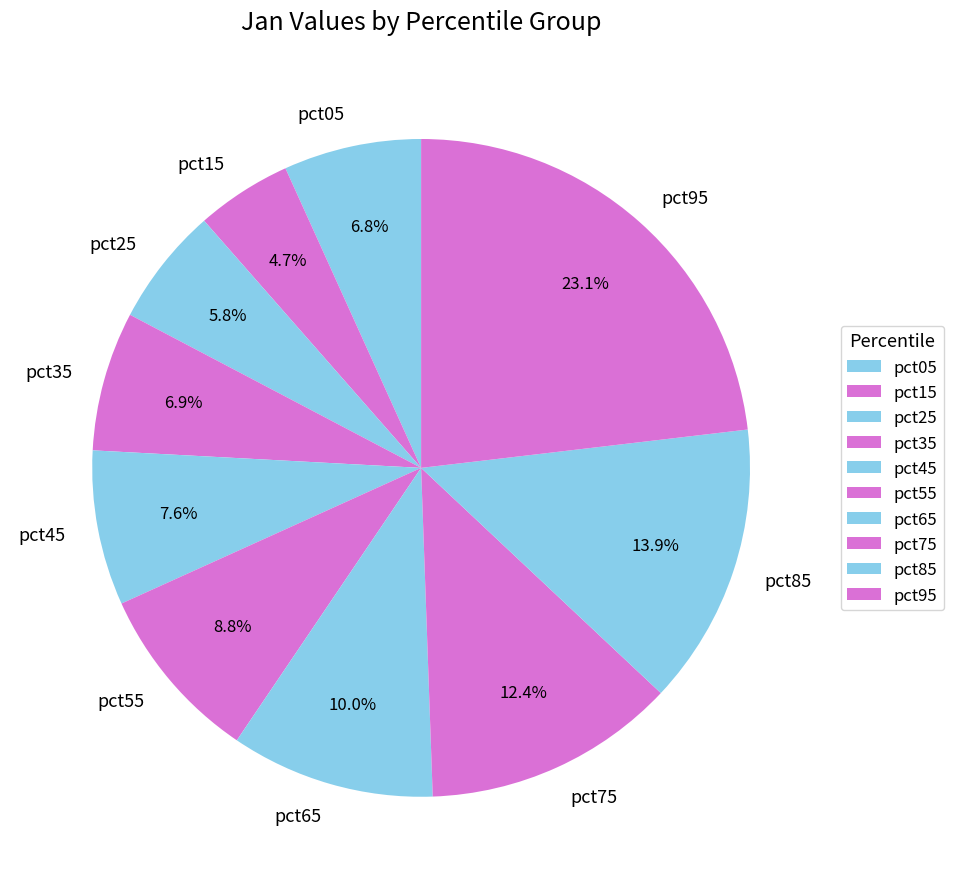

To the nearest percent, what is the difference between the largest and smallest slice percentages?

18%